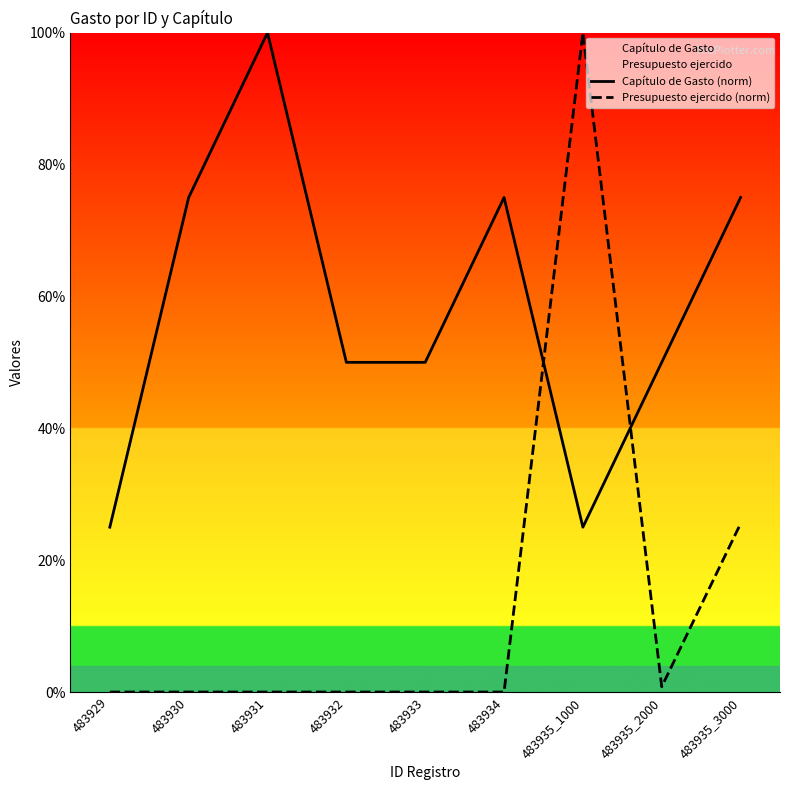

Reading right to left, list all the values displayed in this chart.

Capítulo de Gasto (norm): 483935_3000=75.0	483935_2000=50.0	483935_1000=25.0	483934=75.0	483933=50.0	483932=50.0	483931=100.0	483930=75.0	483929=25.0
Presupuesto ejercido (norm): 483935_3000=25.5	483935_2000=0.8	483935_1000=100.0	483934=0.0	483933=0.0	483932=0.0	483931=0.0	483930=0.0	483929=0.0